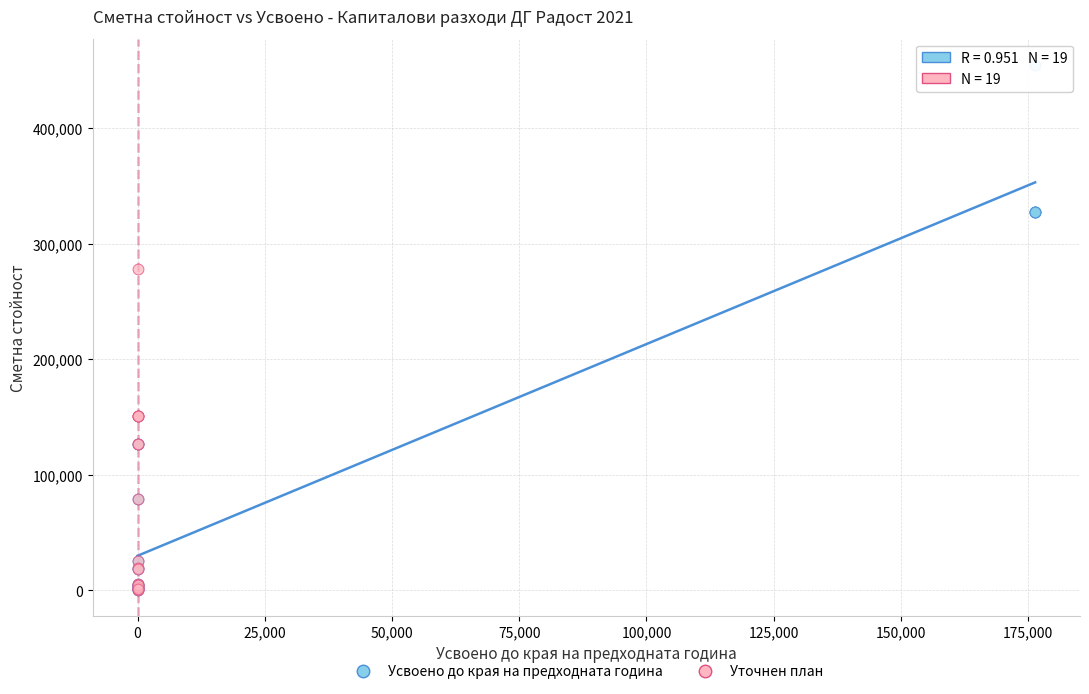

Which series has the widest spread of Y values?

Усвоено до края на предходната година